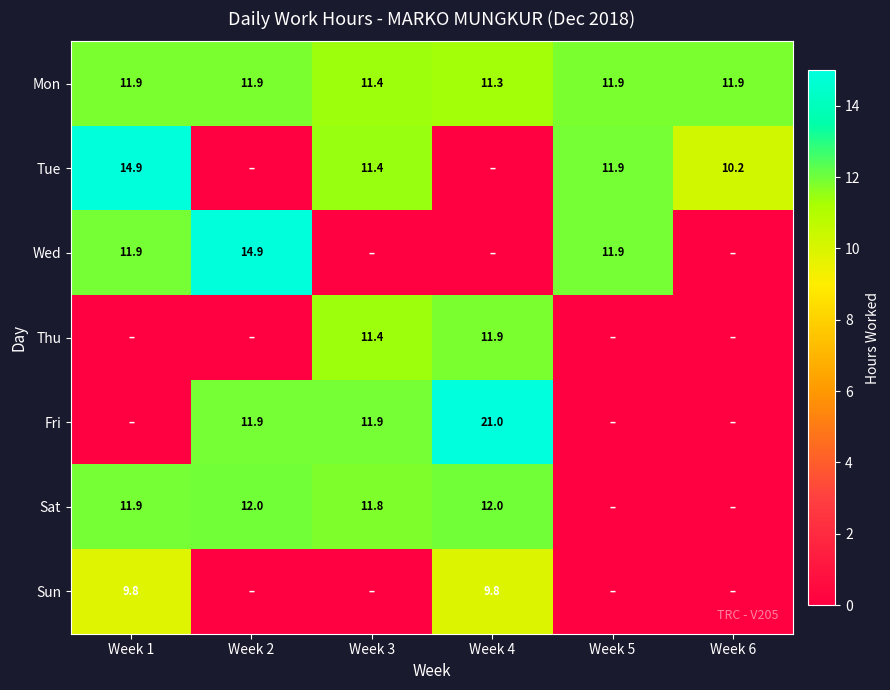

The value of Sat at Week 3 is 11.8. True or false?

True